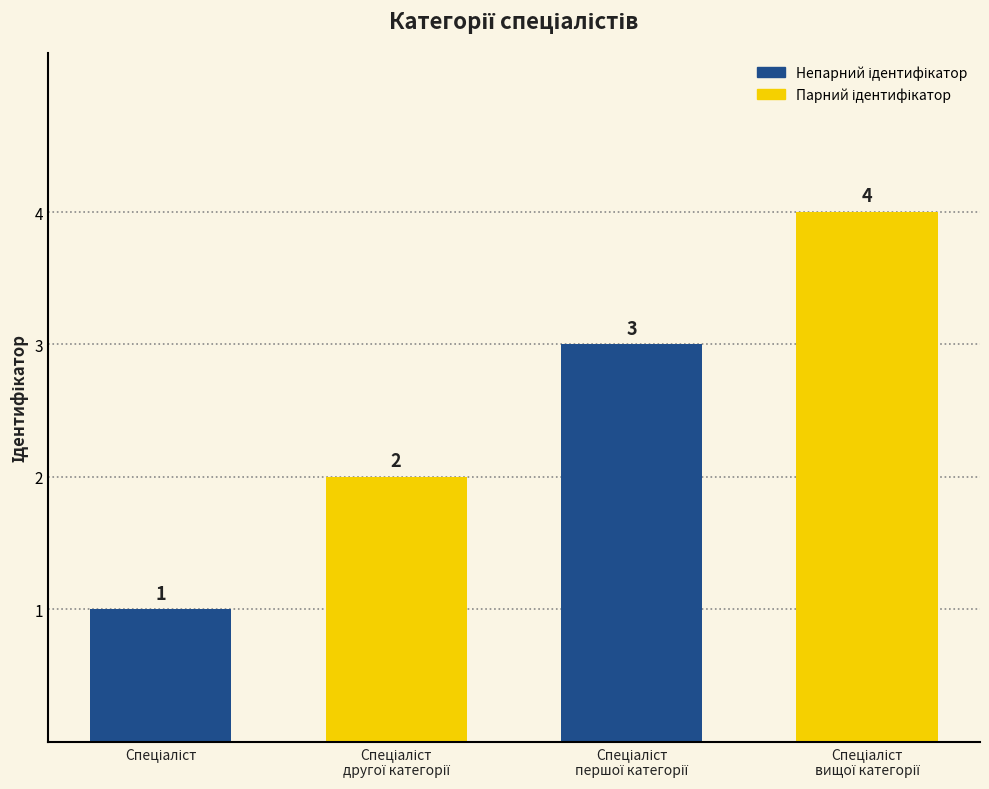

Are the bars horizontal?

No